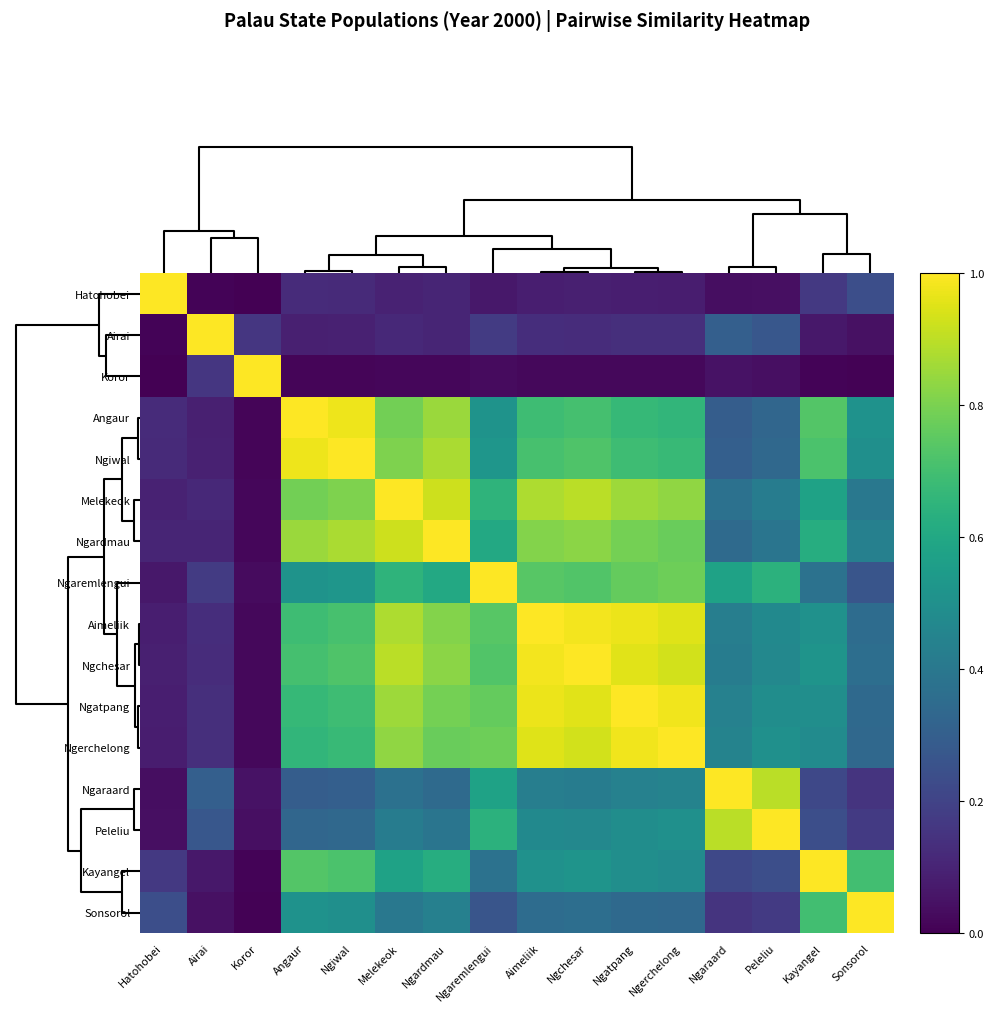

How many series are shown in this chart?

16